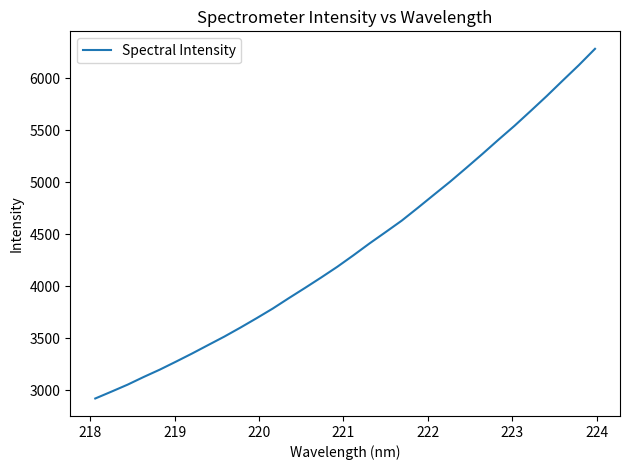

True or false: the data has more than 0 interior local peaks.

False